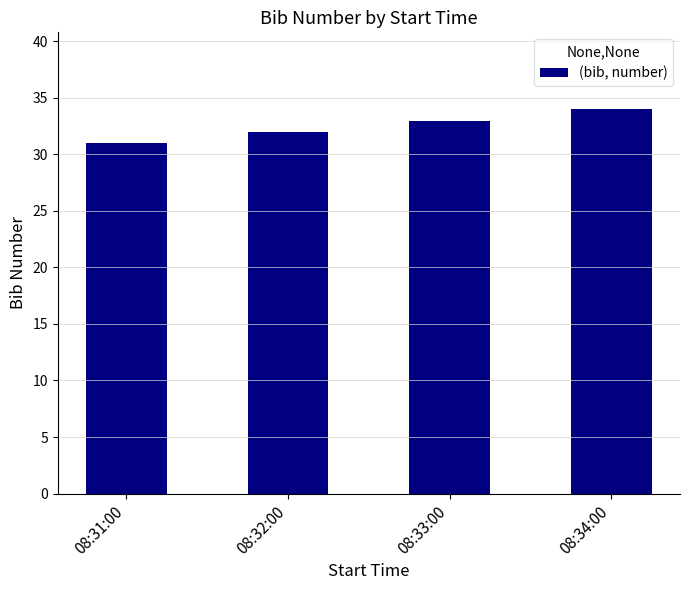

What is the label of the 4th bar from the right?

08:31:00